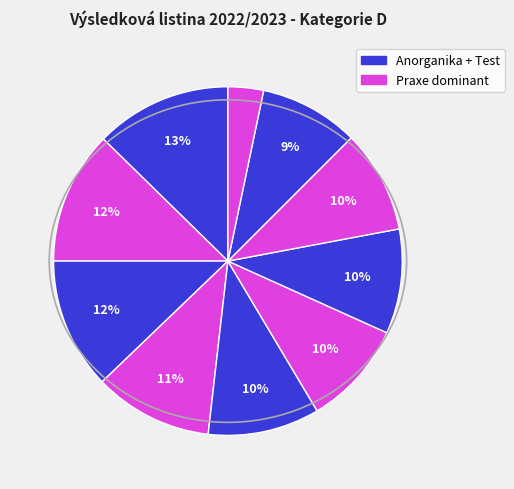

To the nearest percent, what is the average slice percentage?

10%